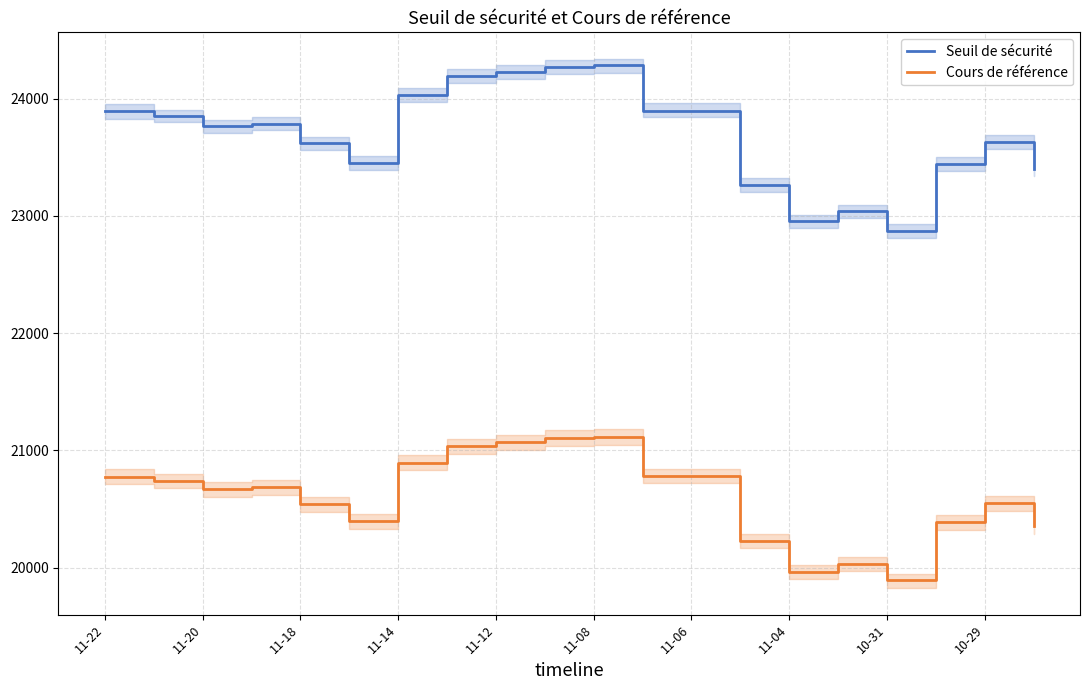

True or false: Cours de référence has more than 1 interior local peaks.

True